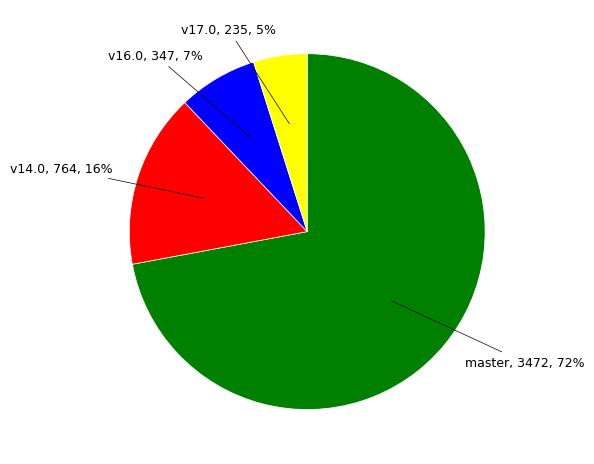

To the nearest percent, what is the average slice percentage?

25%